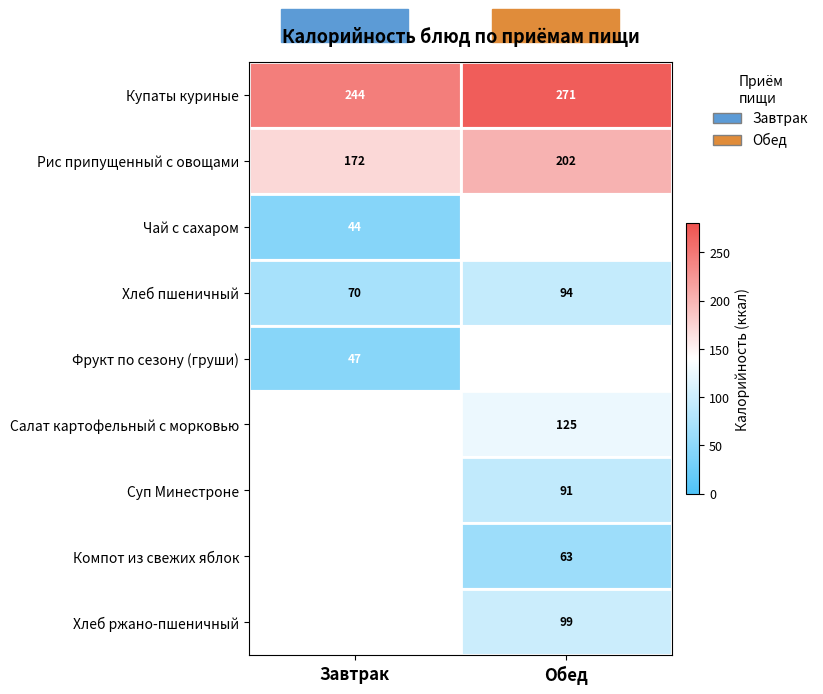

What is the sum of all Рис припущенный с овощами values?

374